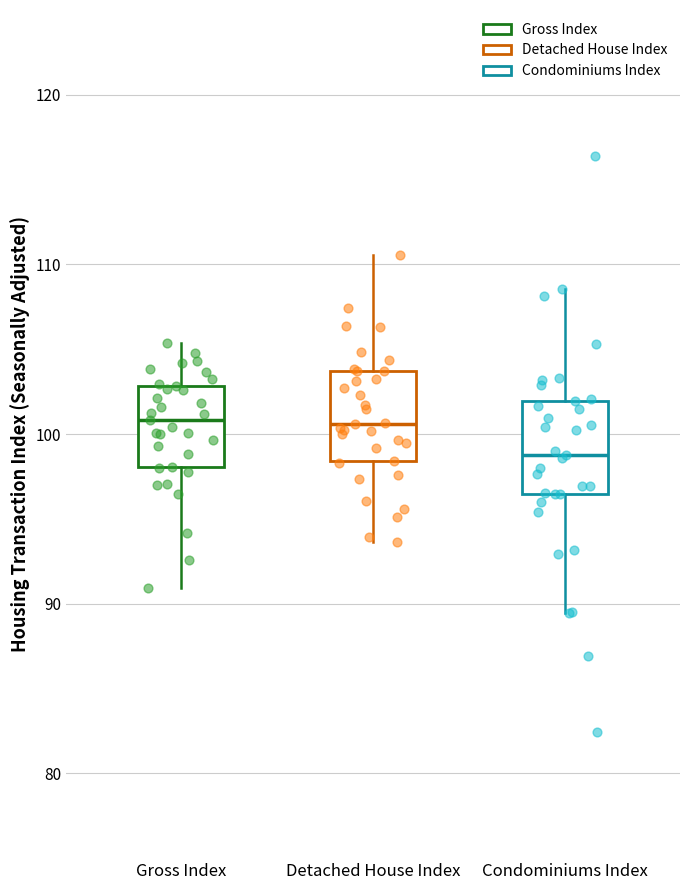

Where is the lower edge of the box for Condominiums Index on the y-axis? The values are not printed on the chart, so give them approximately, as read against the axis.

96